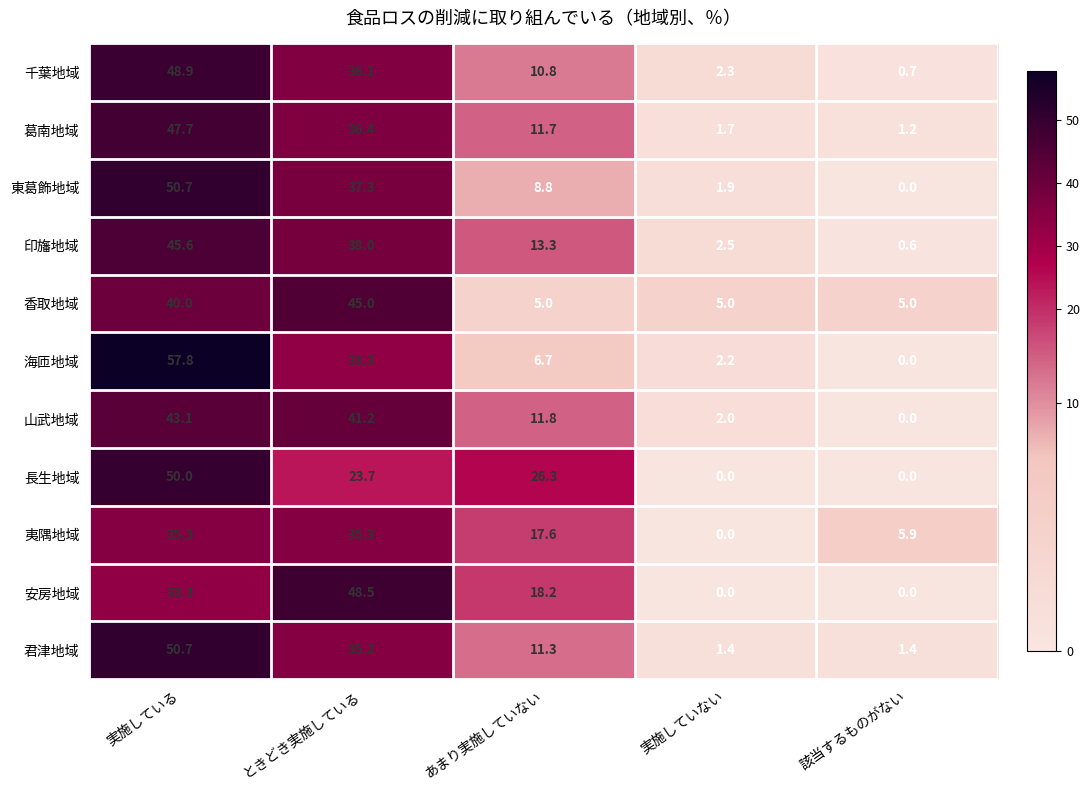

Which series changed the most between 実施している and 該当するものがない?

海匝地域